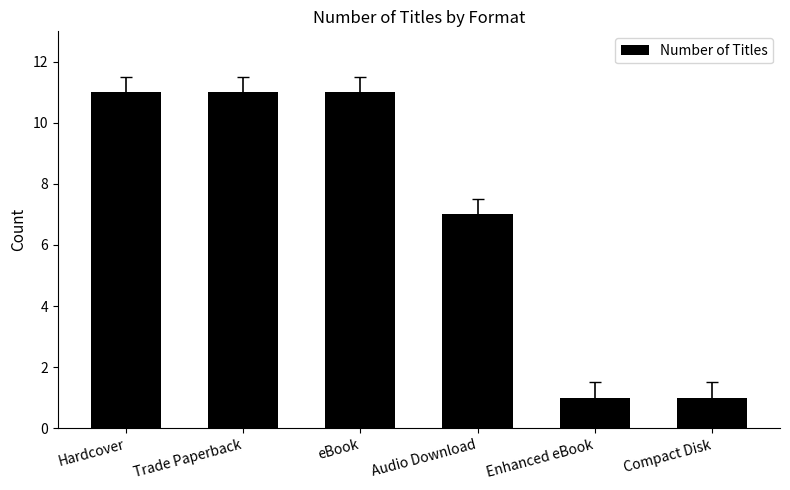

What is the sum of all values?

42